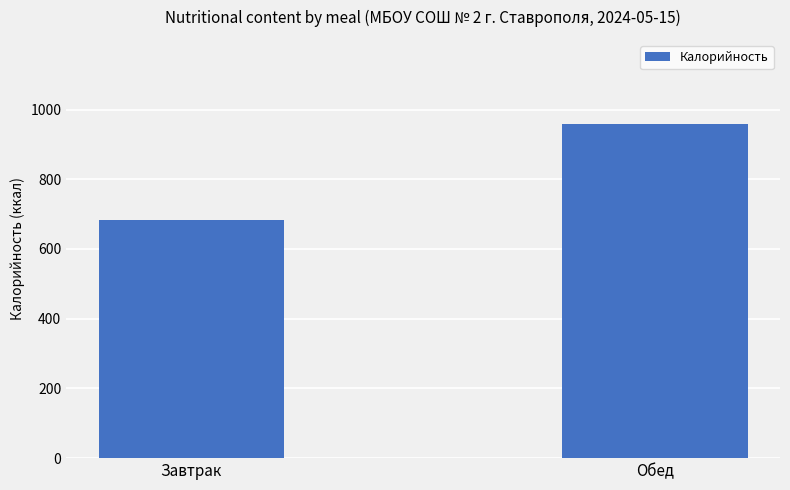

Reading left to right, list all the values displayed in this chart.

683.7	959.8